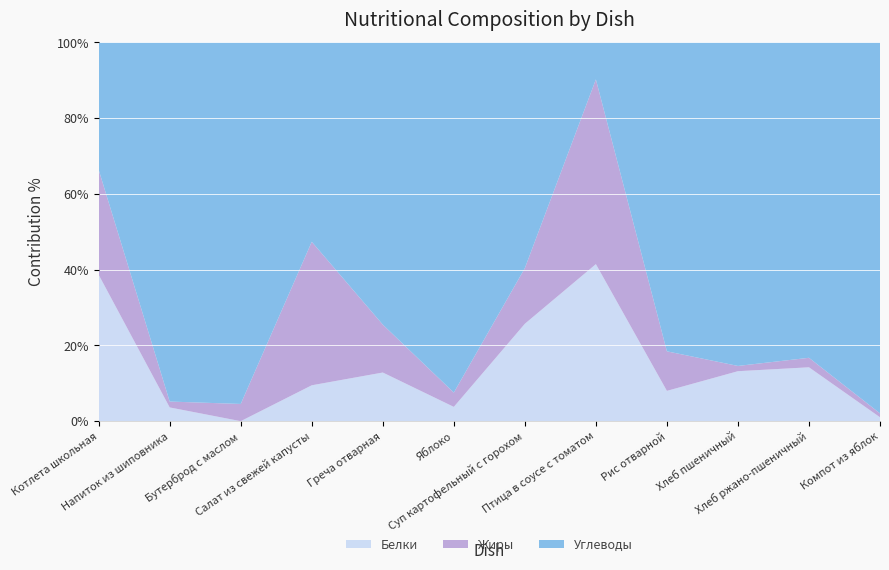

Reading right to left, list all the values displayed in this chart.

Белки: Компот из яблок=0.1	Хлеб ржано-пшеничный=3.4	Хлеб пшеничный=3.8	Рис отварной=3.6	Птица в соусе с томатом=8.5	Суп картофельный с горохом=6.3	Яблоко=0.4	Греча отварная=6.5	Салат из свежей капусты=0.9	Бутерброд с маслом=0.0	Напиток из шиповника=0.7	Котлета школьная=9.2
Жиры: Компот из яблок=0.1	Хлеб ржано-пшеничный=0.6	Хлеб пшеничный=0.4	Рис отварной=4.7	Птица в соусе с томатом=10.0	Суп картофельный с горохом=3.6	Яблоко=0.4	Греча отварная=6.4	Салат из свежей капусты=3.6	Бутерброд с маслом=1.0	Напиток из шиповника=0.3	Котлета школьная=6.6
Углеводы: Компот из яблок=9.5	Хлеб ржано-пшеничный=19.9	Хлеб пшеничный=24.6	Рис отварной=36.7	Птица в соусе с томатом=2.0	Суп картофельный с горохом=14.6	Яблоко=9.8	Греча отварная=37.7	Салат из свежей капусты=5.0	Бутерброд с маслом=21.0	Напиток из шиповника=18.3	Котлета школьная=8.0